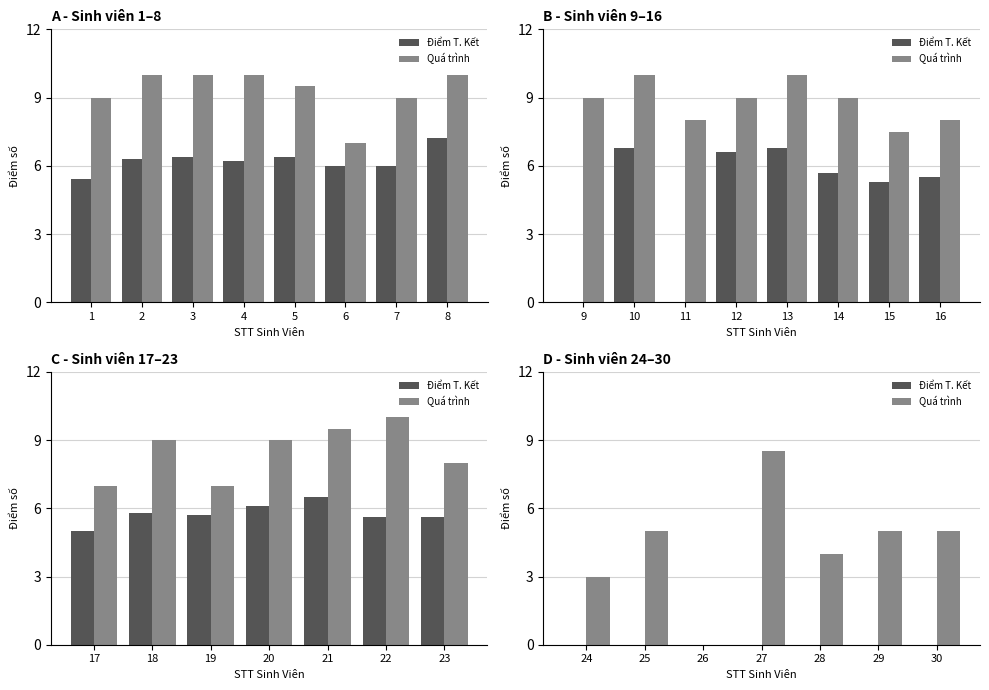

Rank the series by their average value, from highest to lowest.

Quá trình, Điểm T. Kết